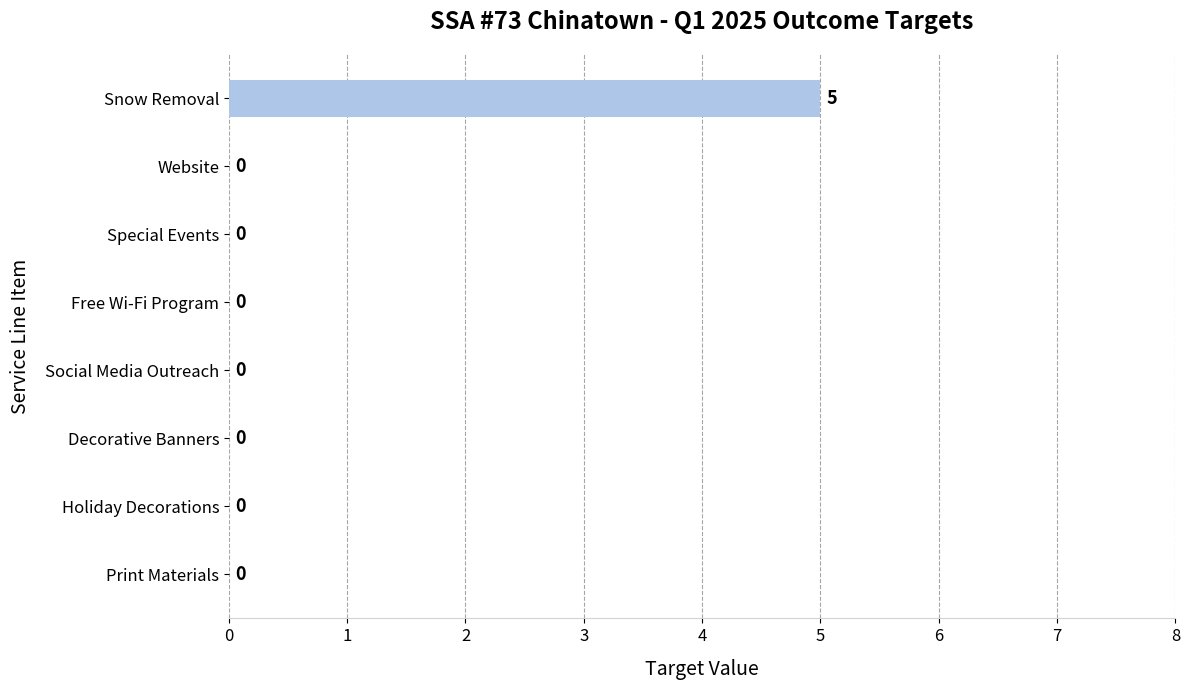

True or false: the data shows 1 at Snow Removal.

False